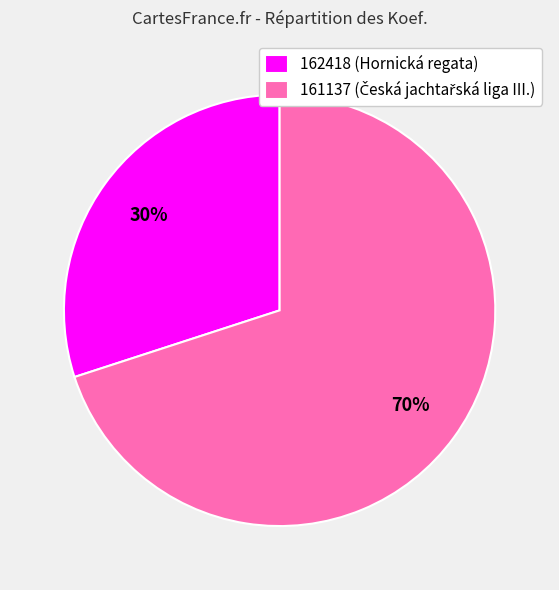

Count the number of slices in the pie.

2